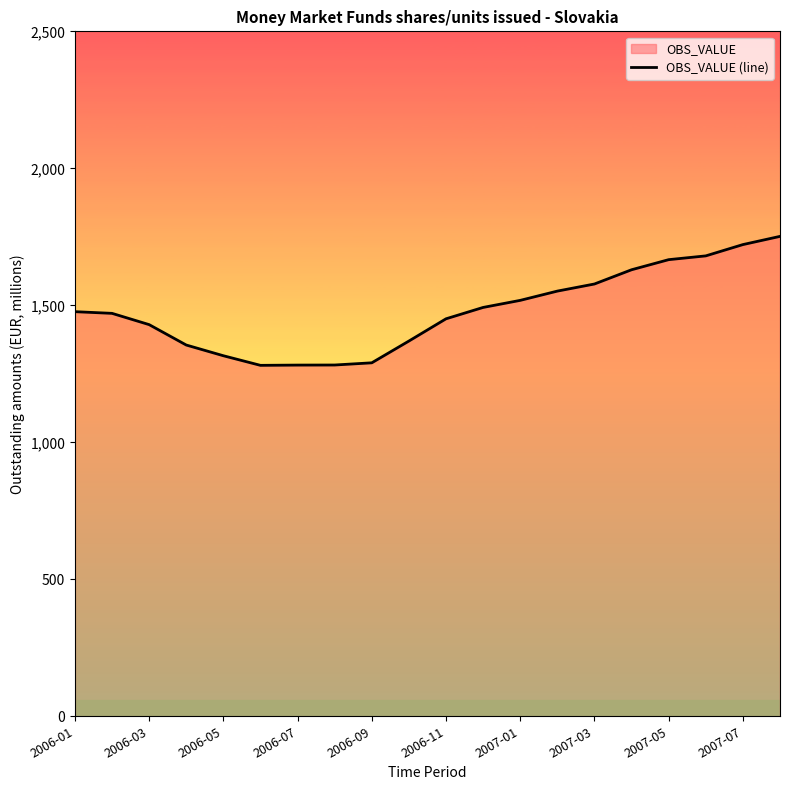

What is the approximate value at 2006-11?

1450.7